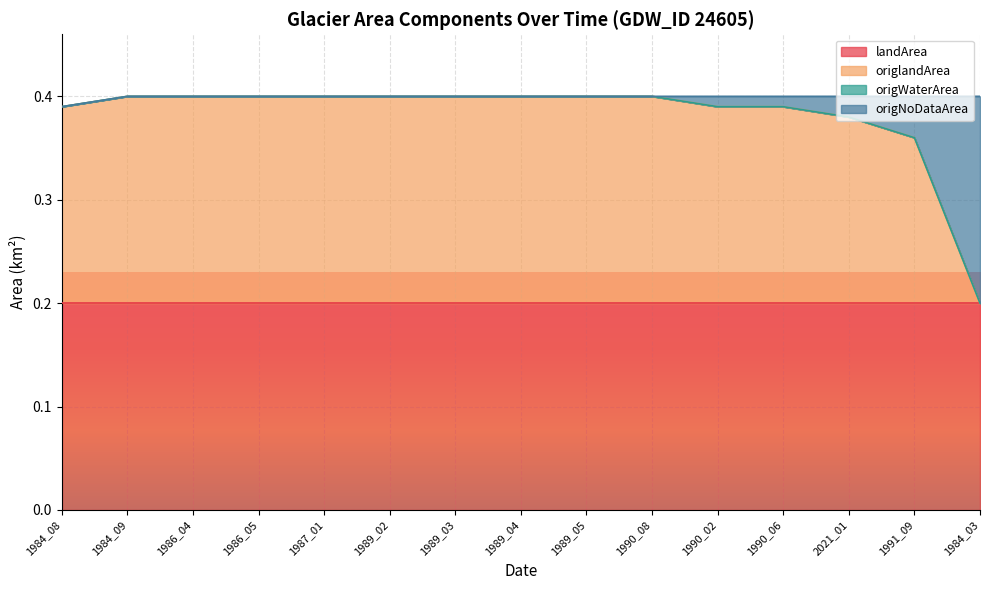

What position from the right is 1990_08?

6